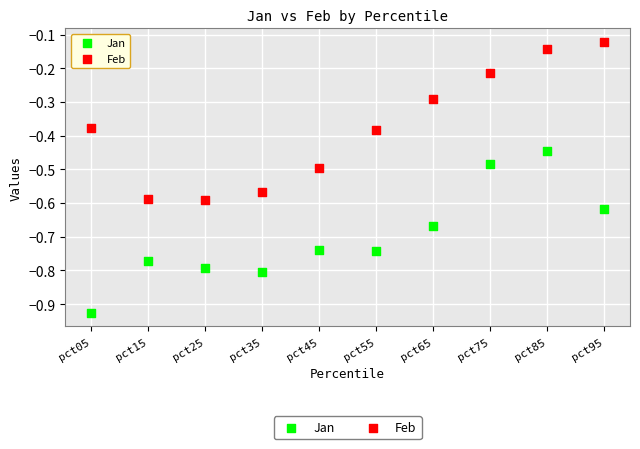

Which series contains the lowest Y value?

Jan